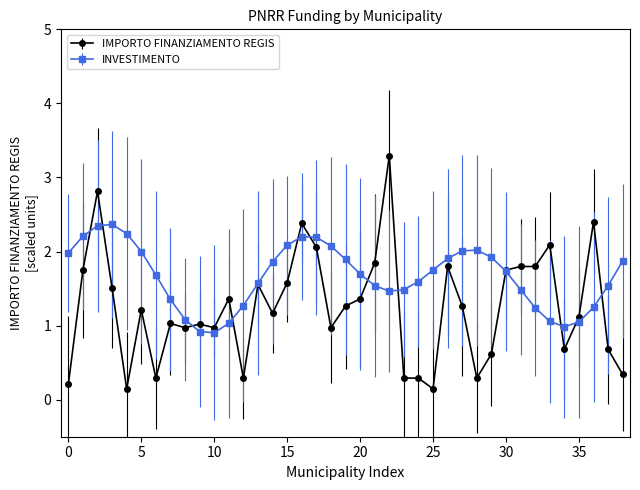

What is the value of the INVESTIMENTO point at the 2nd from the left?

2.2